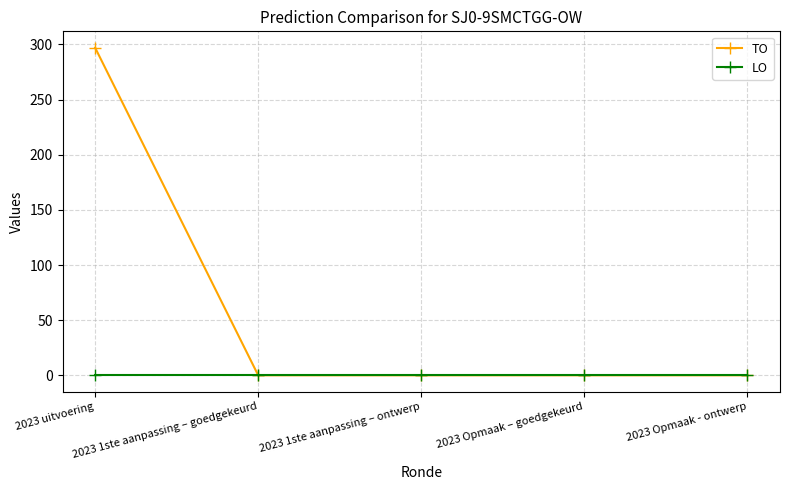

What is the difference between the maximum and minimum values in the TO series?

297